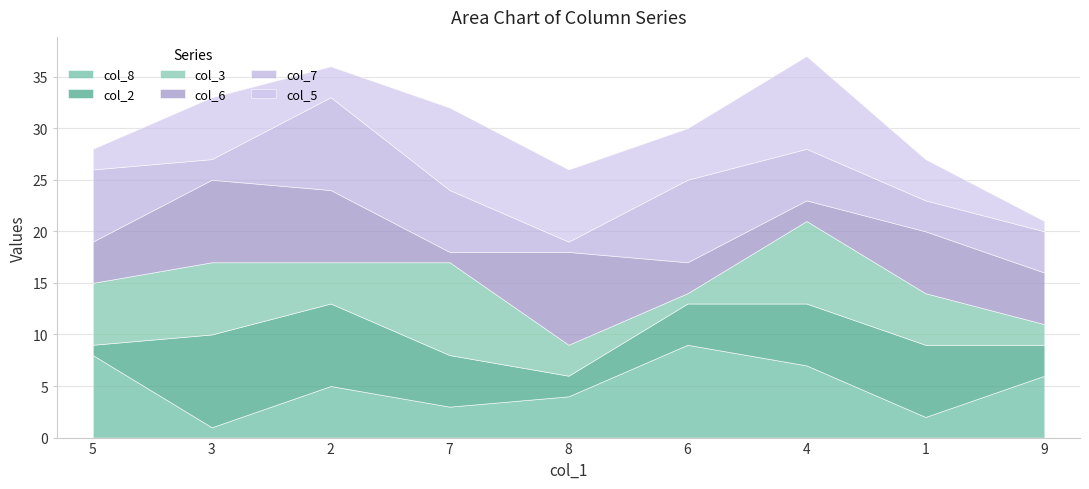

What is the sum of the col_7 values at 1 and 9?

7